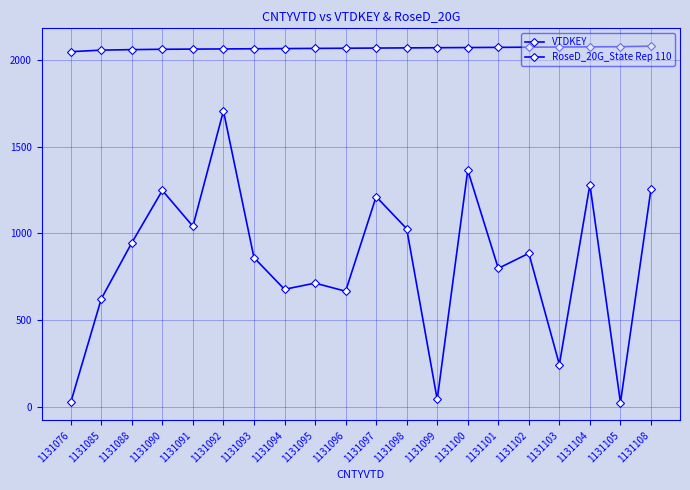

Count the number of categories in the chart.

20